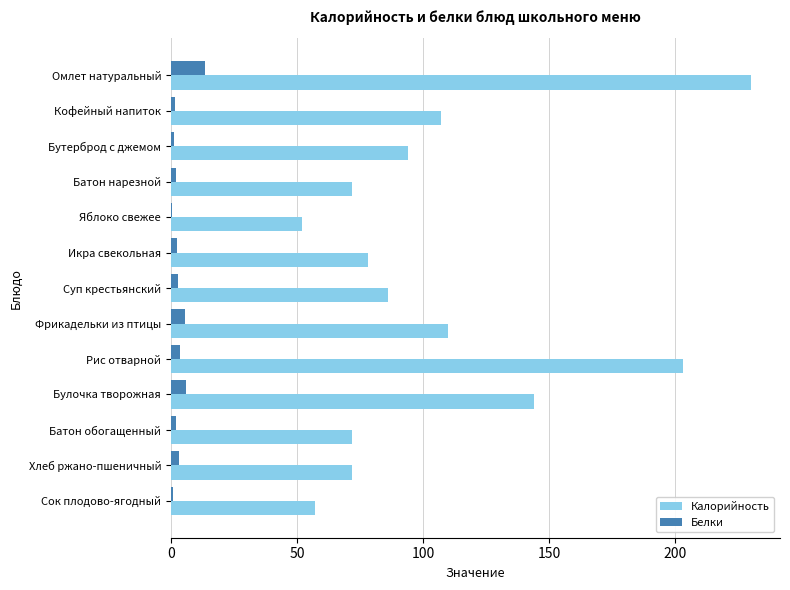

The value of Белки at Омлет натуральный is 23.3. True or false?

False